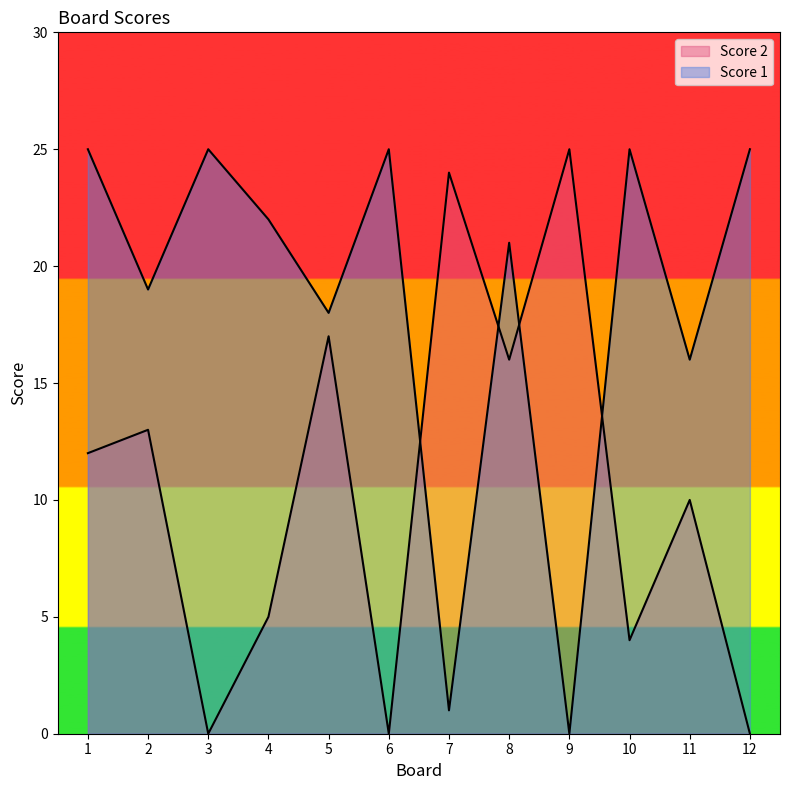

The value of Score 1 at 10 is 14. True or false?

False